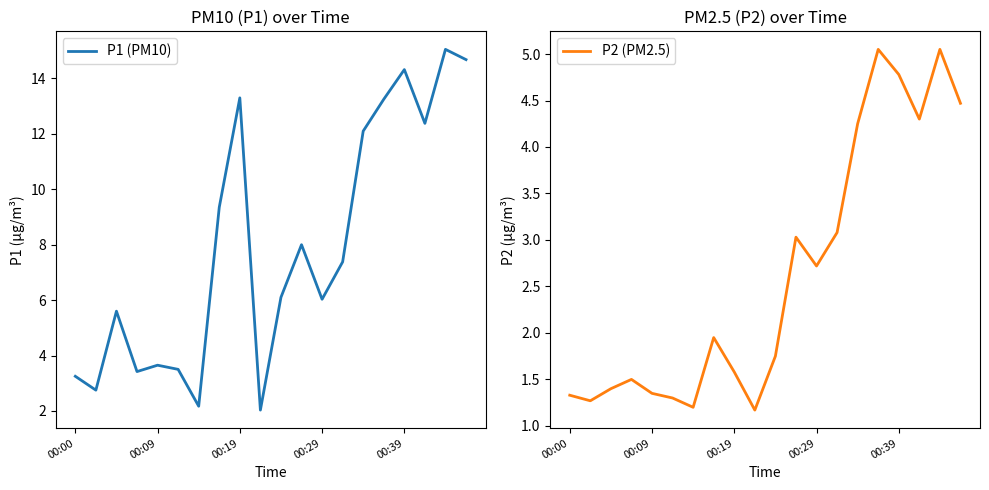

True or false: P1 (PM10) and P2 (PM2.5) intersect in this chart.

False